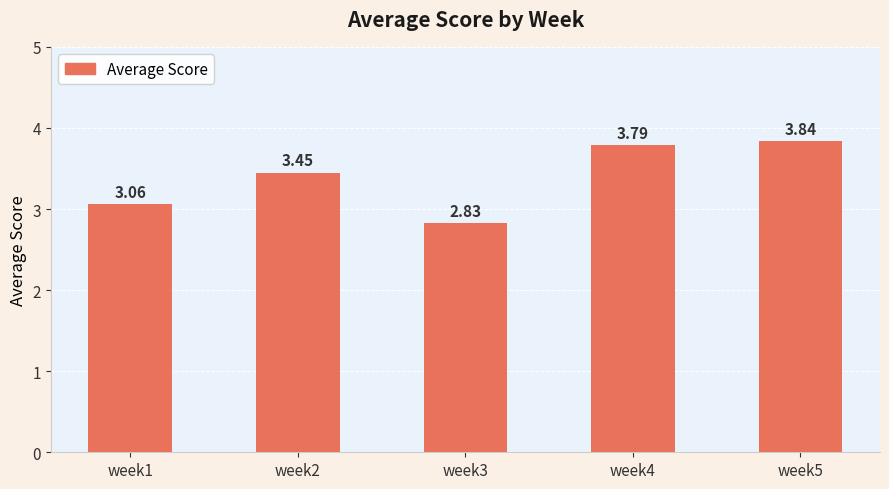

What is the sum of the values at week4 and week2?

7.2